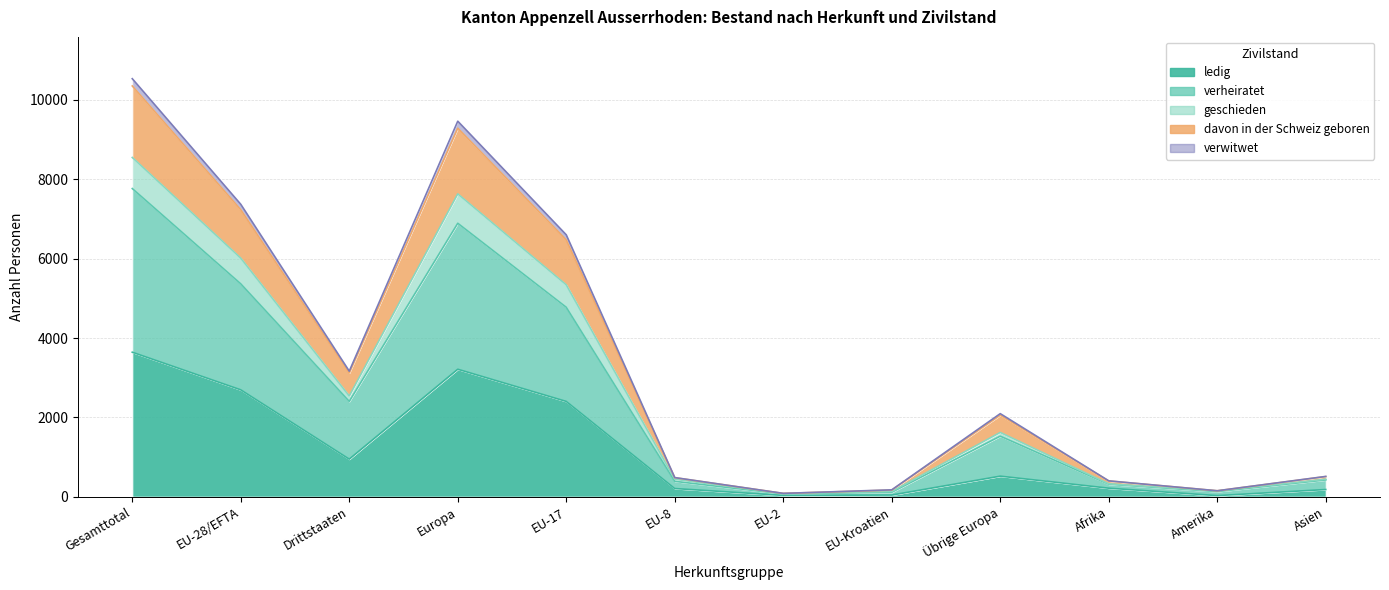

True or false: verheiratet and geschieden cross at least once.

False